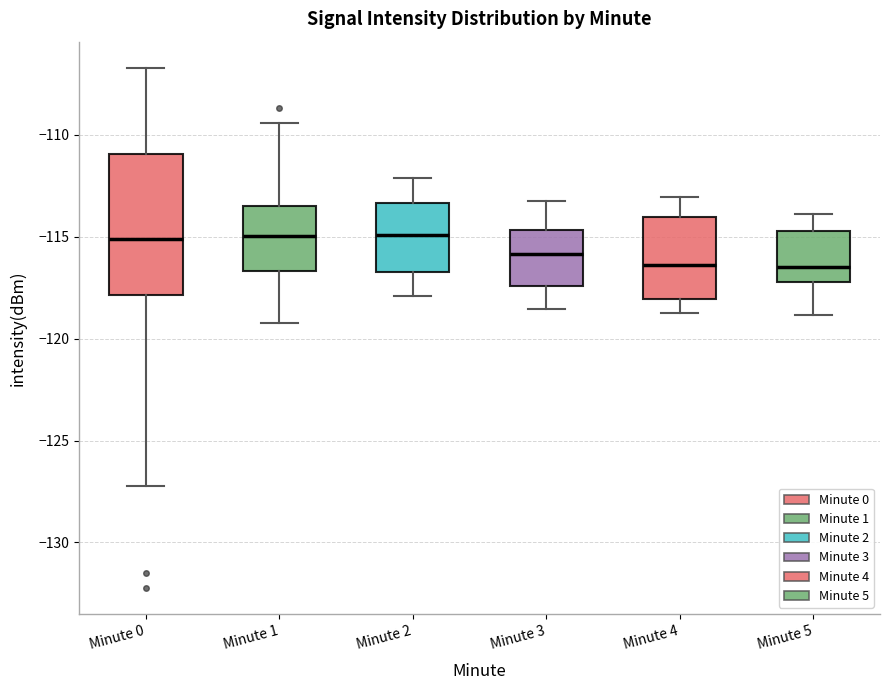

Reading left to right, read every box against the y-axis: the position of its median line, the range the box covers, and the ends of its whiskers. The values are not printed on the chart, so give them approximately, as read against the axis.

Minute 0: median -115.0, box -118.0 to -111.0, whiskers -127.0 to -106.5
Minute 1: median -115.0, box -116.5 to -113.5, whiskers -119.0 to -109.5
Minute 2: median -115.0, box -116.5 to -113.5, whiskers -118.0 to -112.0
Minute 3: median -116.0, box -117.5 to -114.5, whiskers -118.5 to -113.0
Minute 4: median -116.5, box -118.0 to -114.0, whiskers -118.5 to -113.0
Minute 5: median -116.5, box -117.0 to -114.5, whiskers -119.0 to -114.0